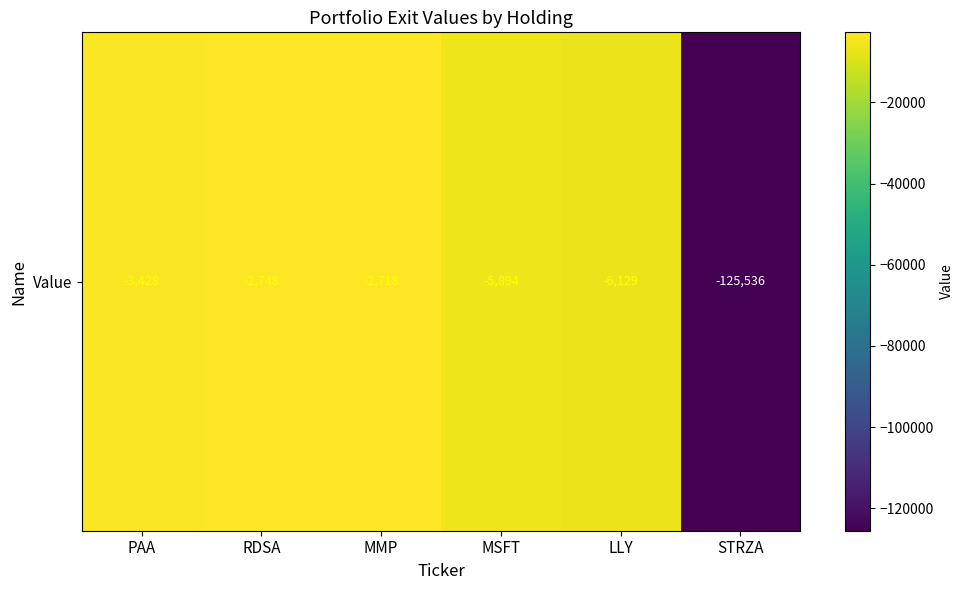

List the labels in order of value, largest first.

MMP, RDSA, PAA, MSFT, LLY, STRZA